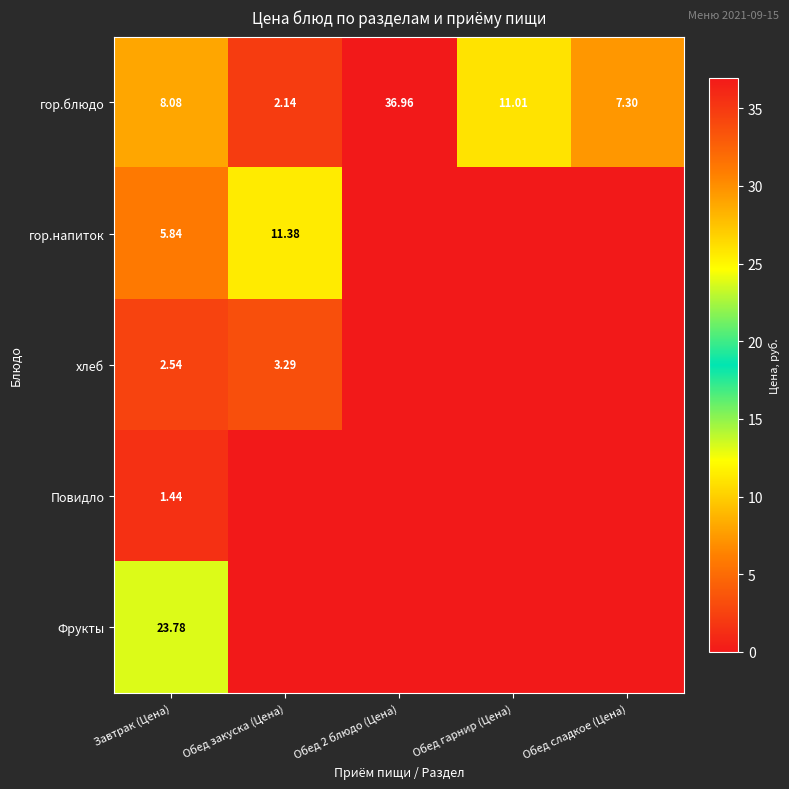

At which label is гор.блюдо closest to 19?

Обед гарнир (Цена)